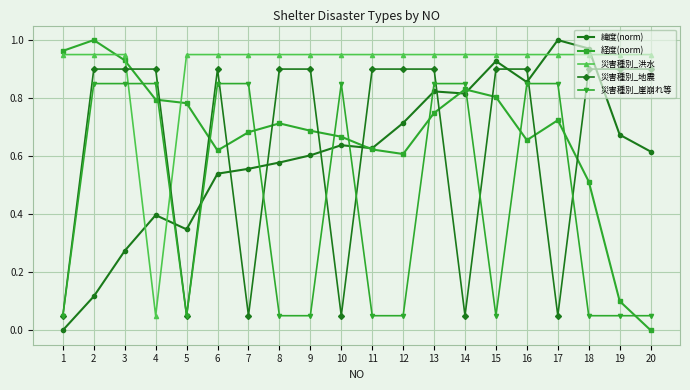

Rank the series at 4 from highest to lowest value.

災害種別_地震, 災害種別_崖崩れ等, 経度(norm), 緯度(norm), 災害種別_洪水